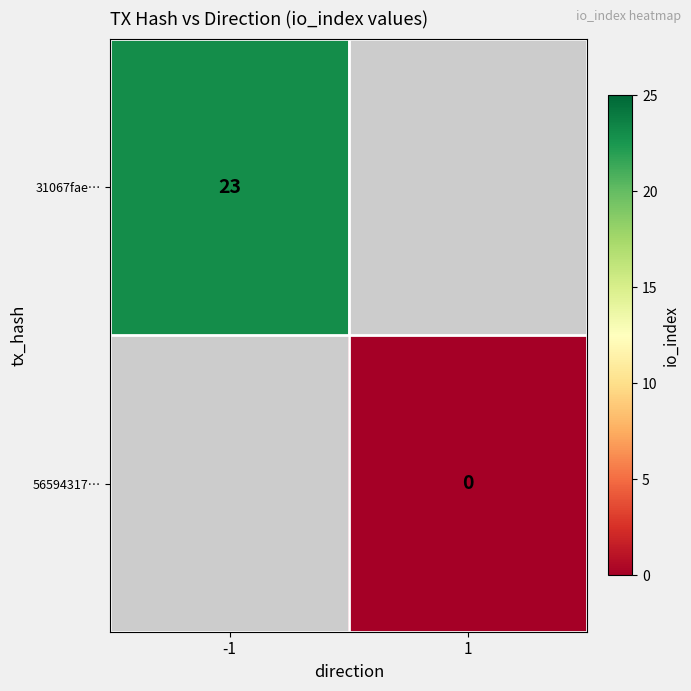

At which category does the chart reach its minimum across all series?

1